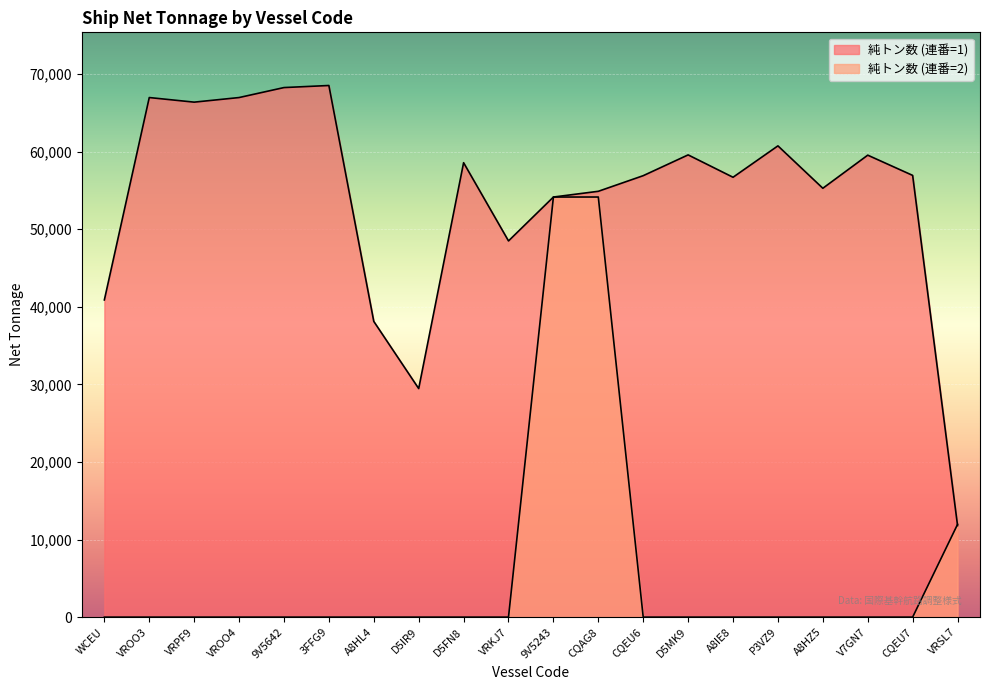

At which category does the chart reach its minimum across all series?

WCEU